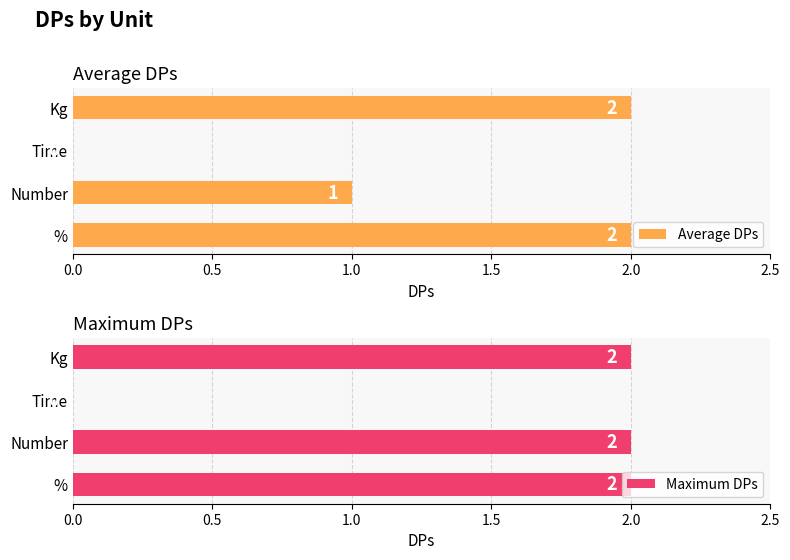

Are the bars horizontal?

Yes